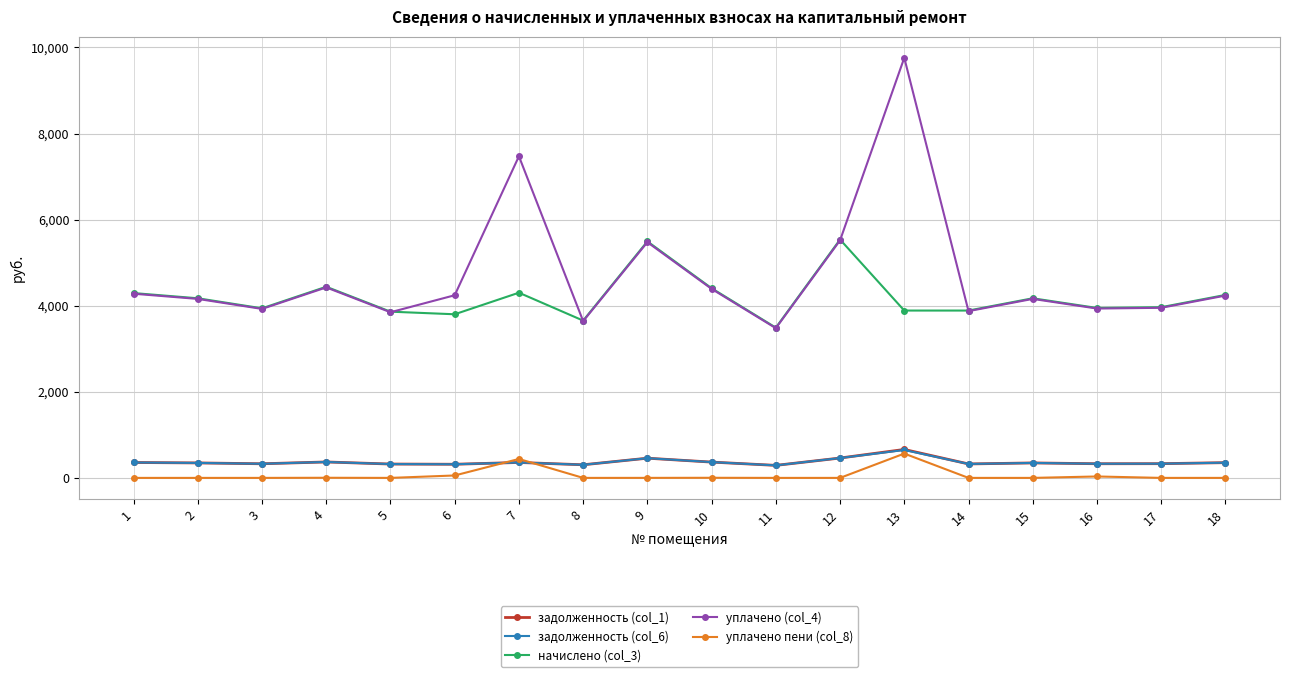

Is the value of уплачено (col_4) at 9 greater than the value of начислено (col_3) at 18?

Yes